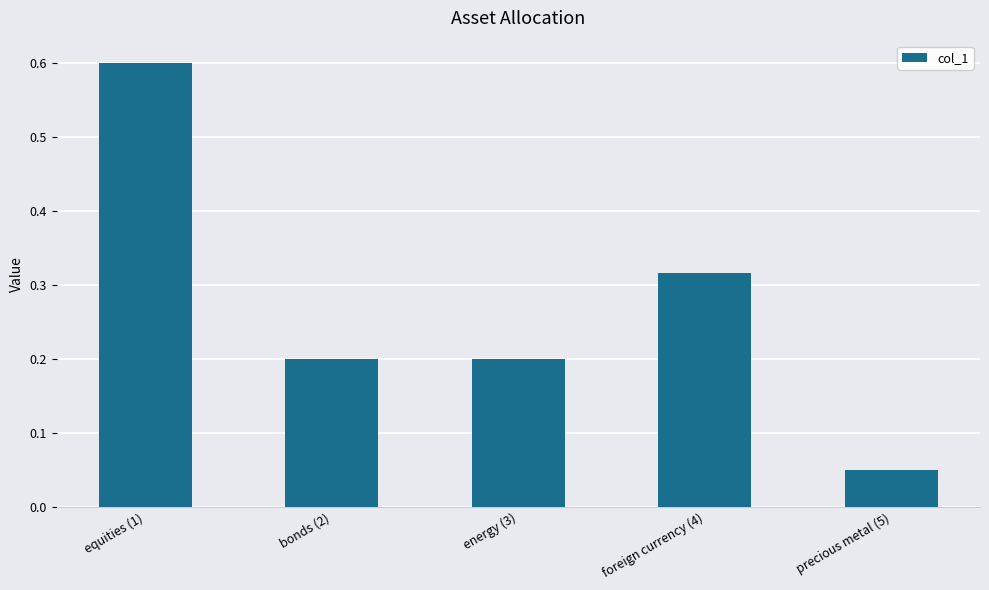

What position from the right is equities (1)?

5